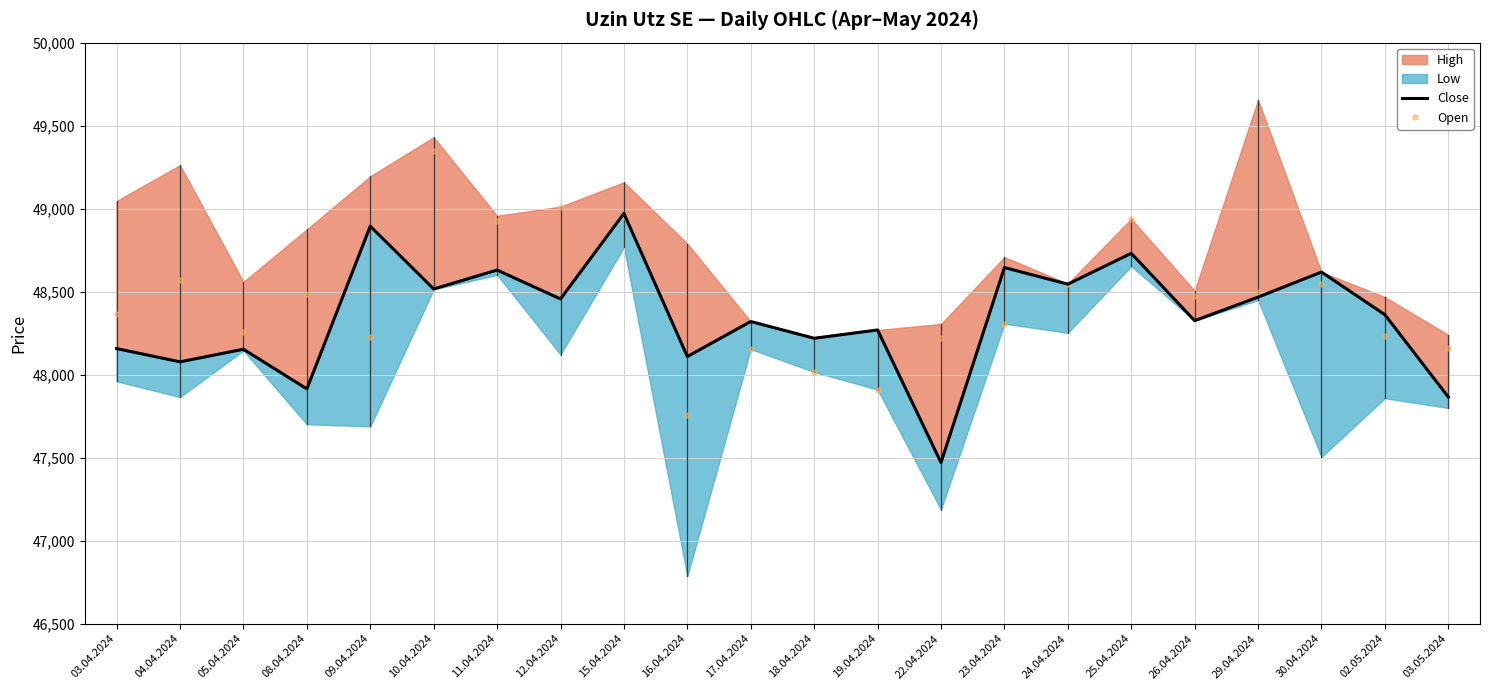

What is the value of the Open point at the 6th from the left?

49345